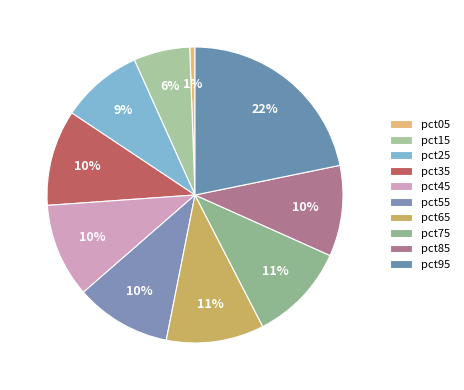

Is pct75 the majority of the pie?

No